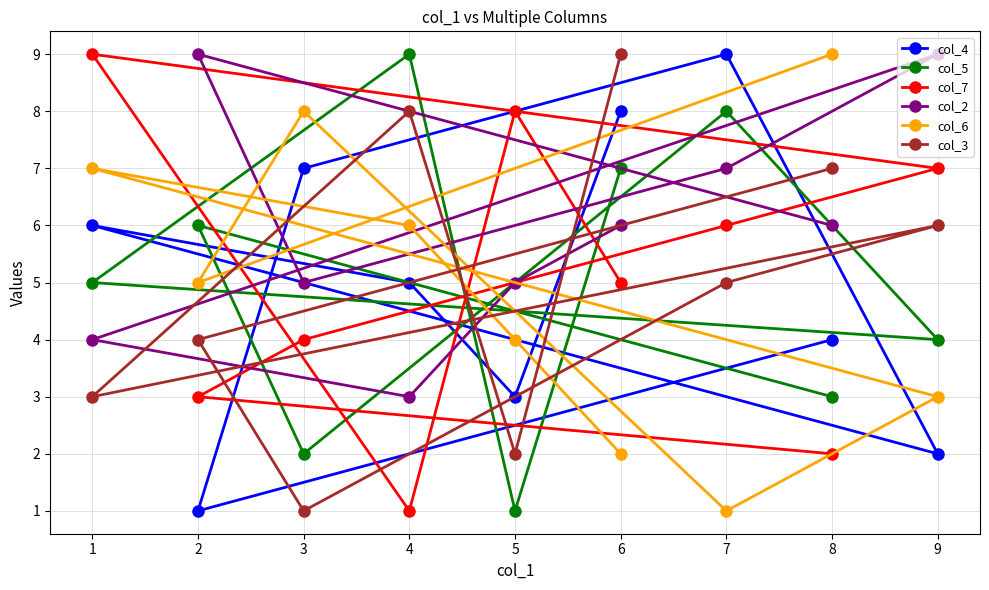

True or false: col_6 has more than 2 points higher than both neighbors.

False